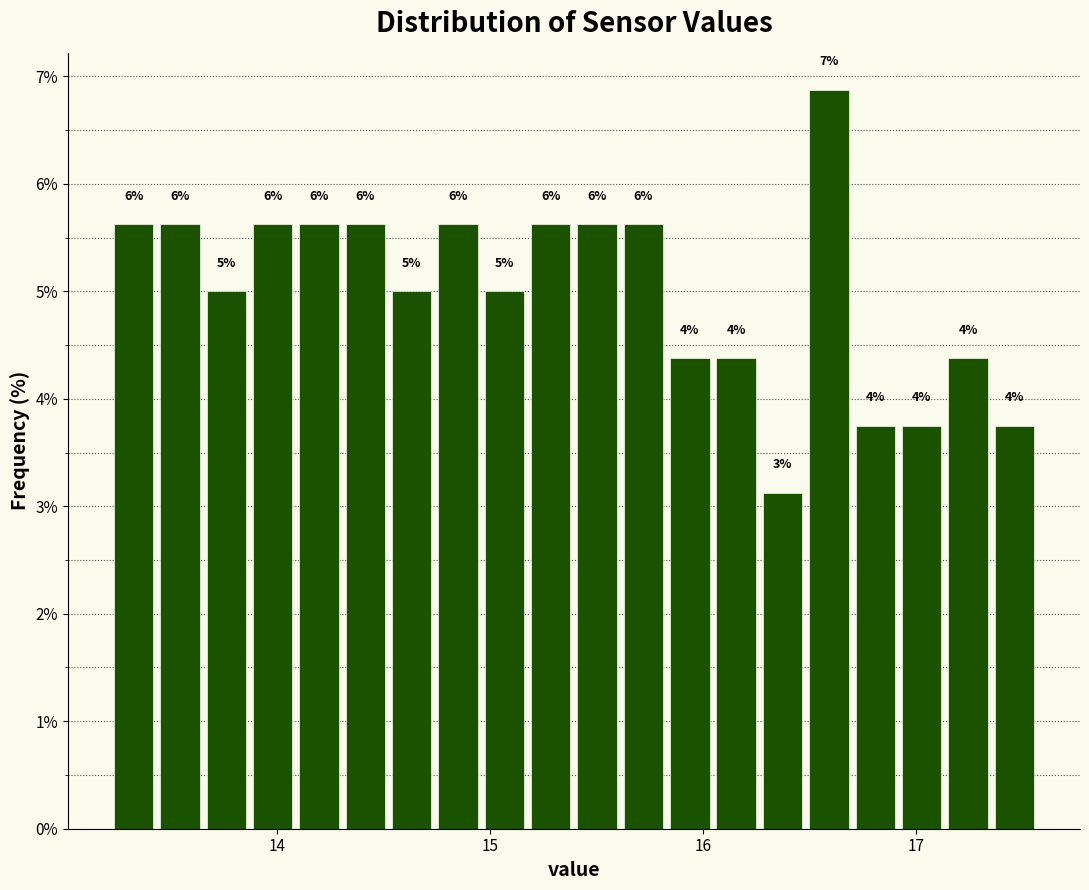

Around what value on the x-axis is the tallest bar? Give the approximate position of its centre, as read against the axis.

16.6